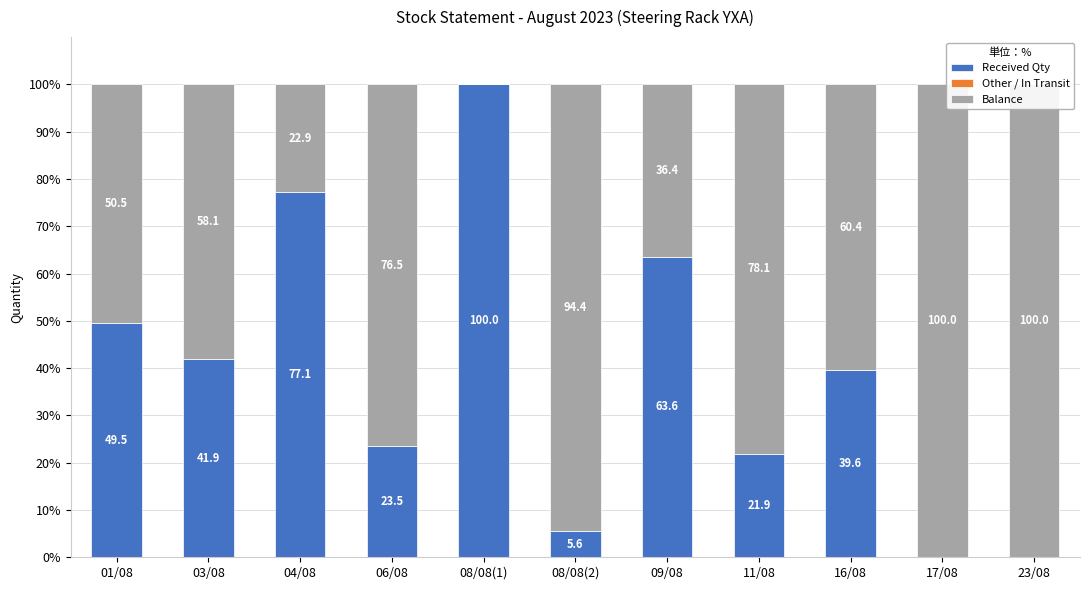

At how many categories does at least one series exceed 8?

11